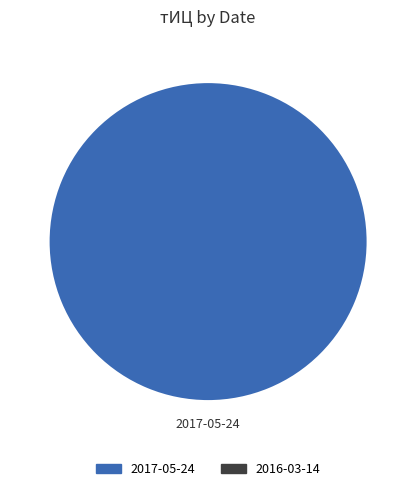

Is it true that 2017-05-24 is 100% of the pie?

True